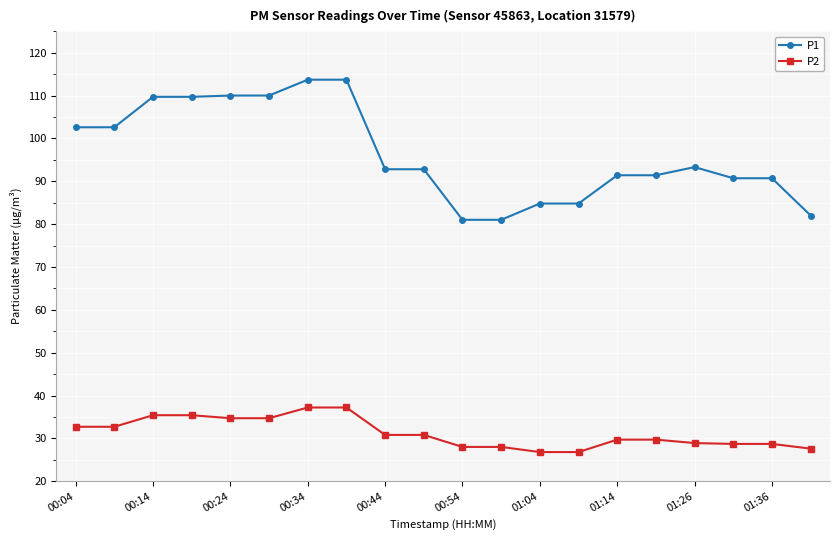

What is the lowest value of the P2 series?

26.8